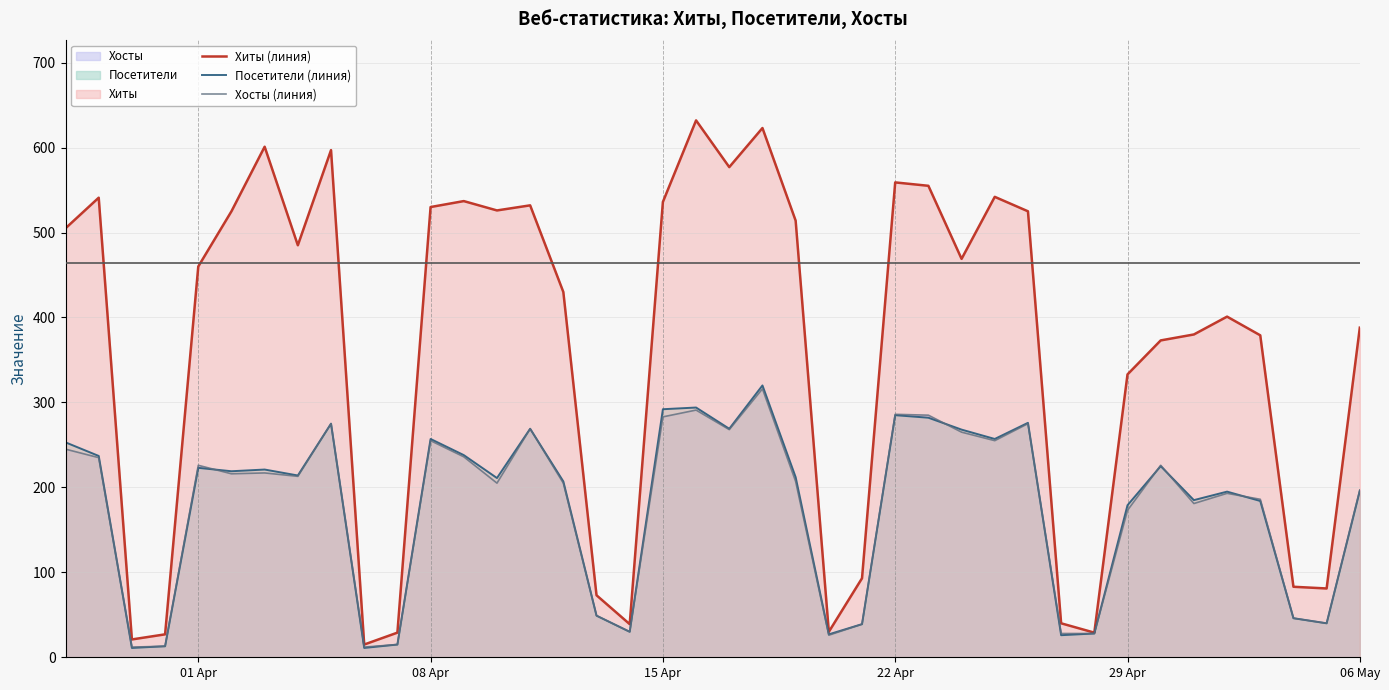

True or false: Хиты (линия) has a value of 388 at 22 Apr.

False